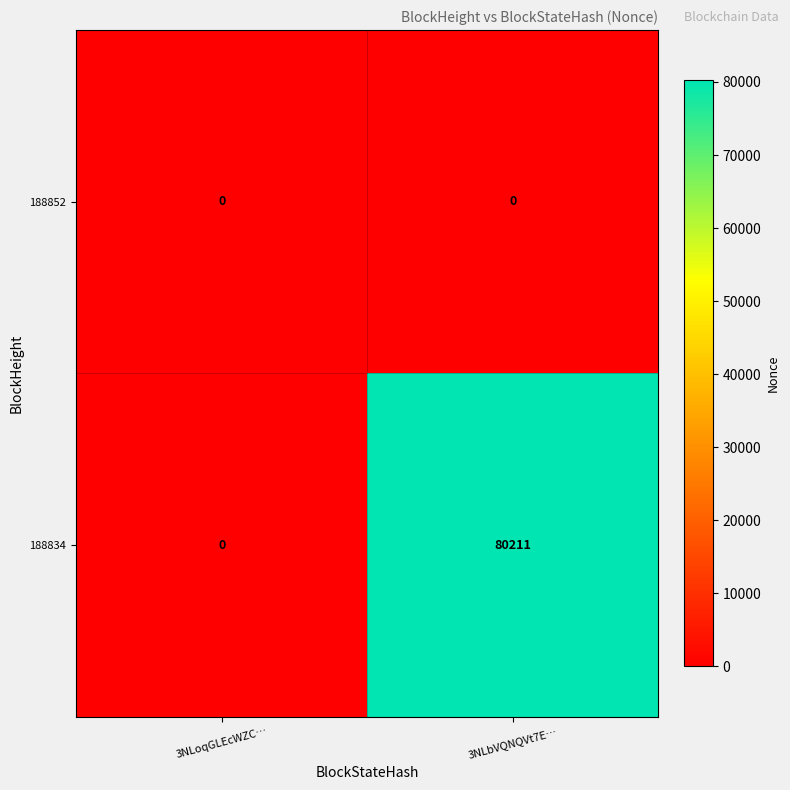

What is the difference between the maximum and minimum values in the 188834 series?

80211